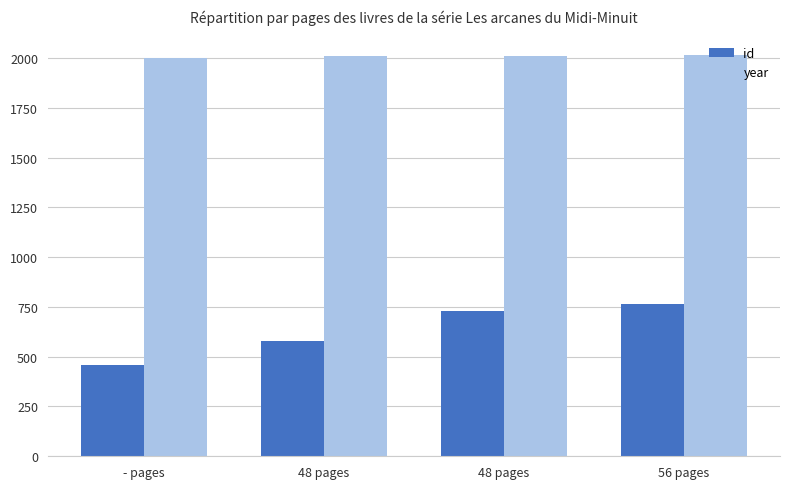

What is the approximate value of id at - pages?

460